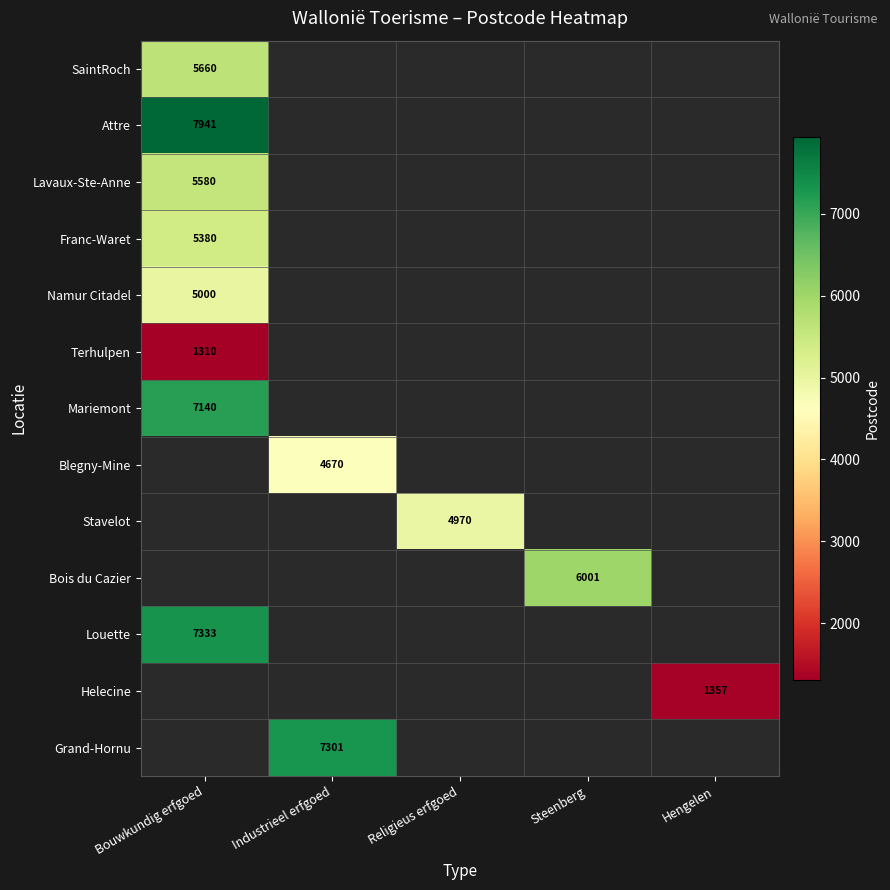

Is it true that Louette equals 7333 at Bouwkundig erfgoed?

True